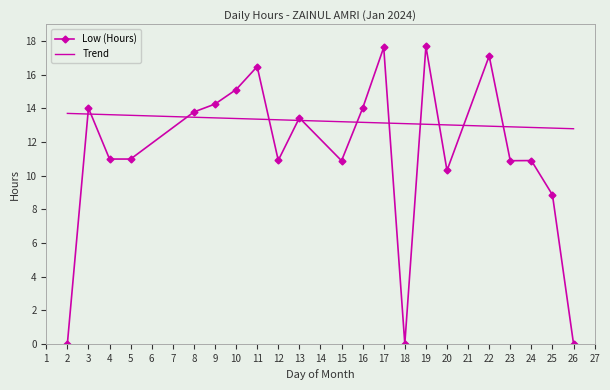

Which series changed the most between 9 and 11?

Low (Hours)